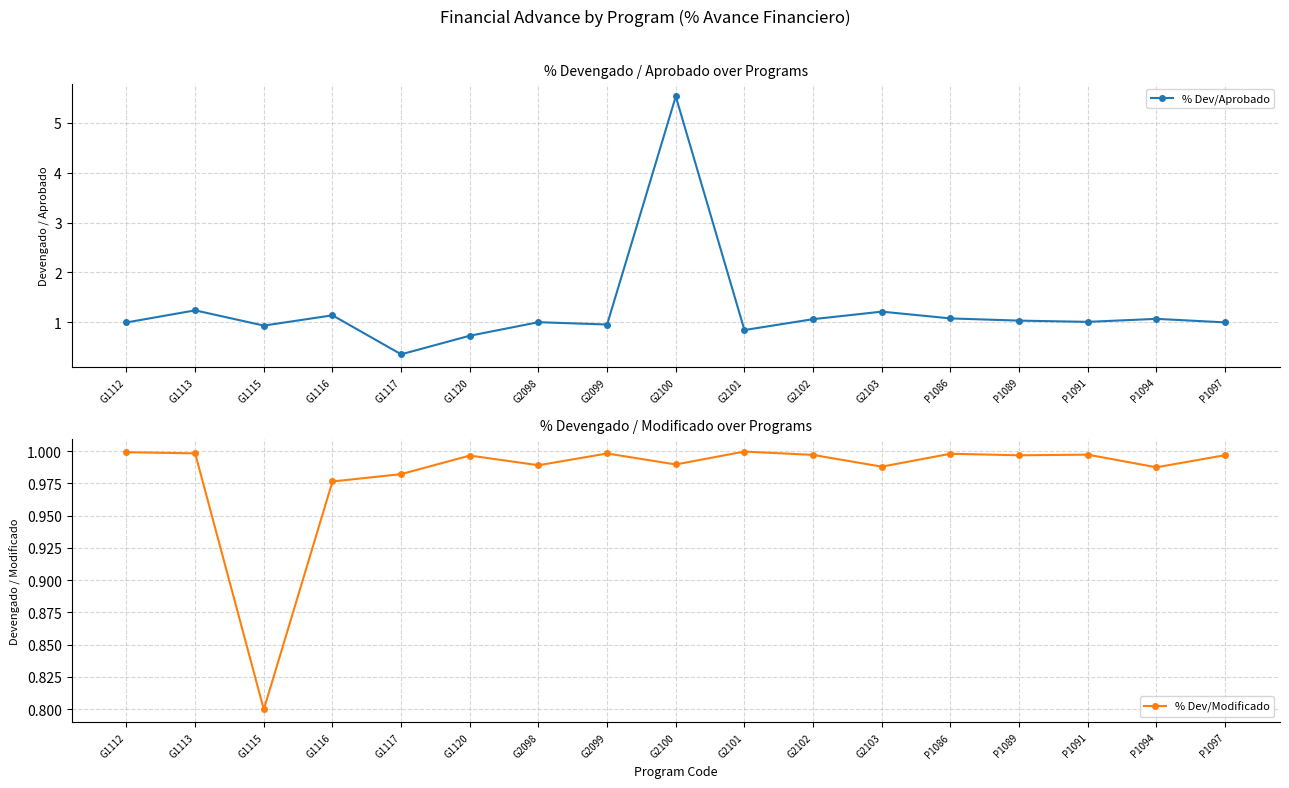

At which category is the sum across all series the highest?

G2100